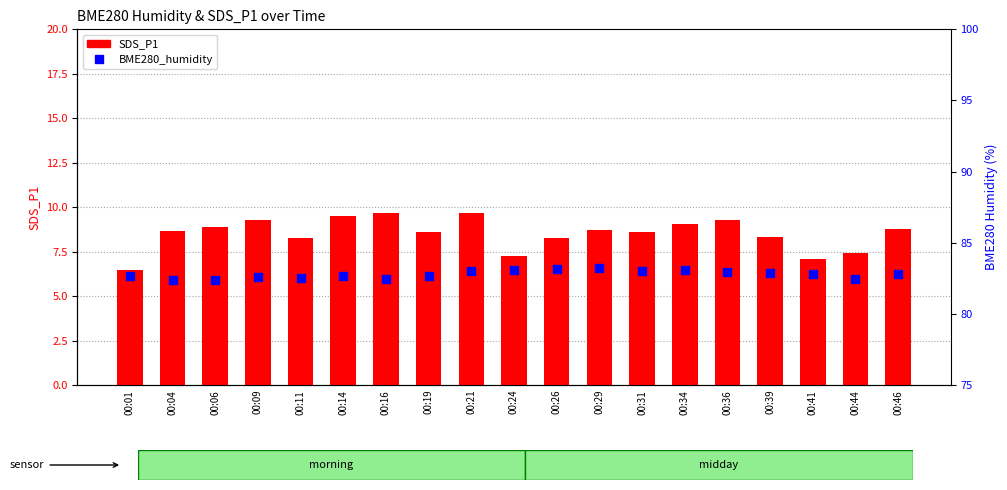

Is the value of SDS_P1 at 00:11 greater than the value of BME280_humidity at 00:46?

No